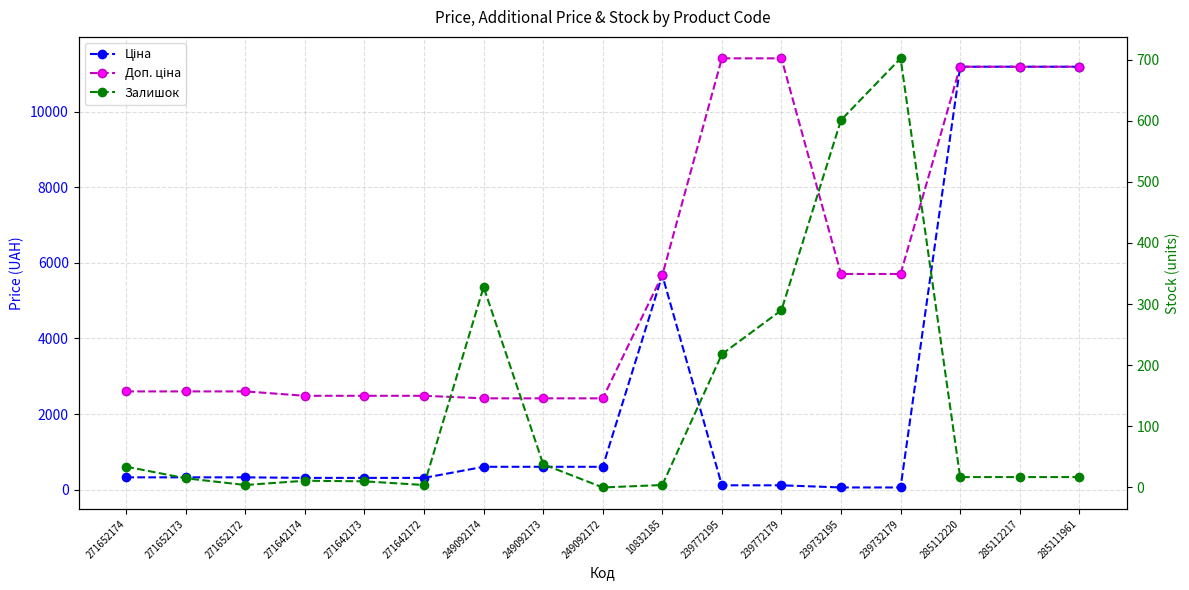

Reading left to right, list all the values displayed in this chart.

Ціна: 324.8	324.8	324.8	310.3	310.3	310.3	603.7	603.7	603.7	5673.8	114.1	114.1	57.0	57.0	11188.2	11188.2	11188.2
Доп. ціна: 2598.3	2598.3	2598.3	2482.4	2482.4	2482.4	2414.8	2414.8	2414.8	5673.8	11410.0	11410.0	5705.0	5705.0	11188.2	11188.2	11188.2
Залишок: 34.0	15.0	4.0	11.0	10.0	4.0	328.0	38.0	0.0	4.0	218.0	290.0	601.0	702.0	17.0	17.0	17.0